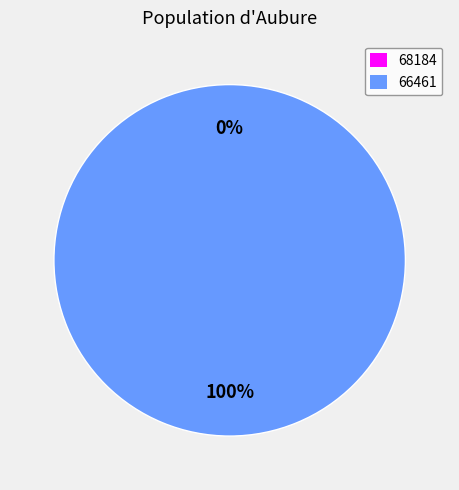

Which has a higher value, 66461 or 68184?

66461